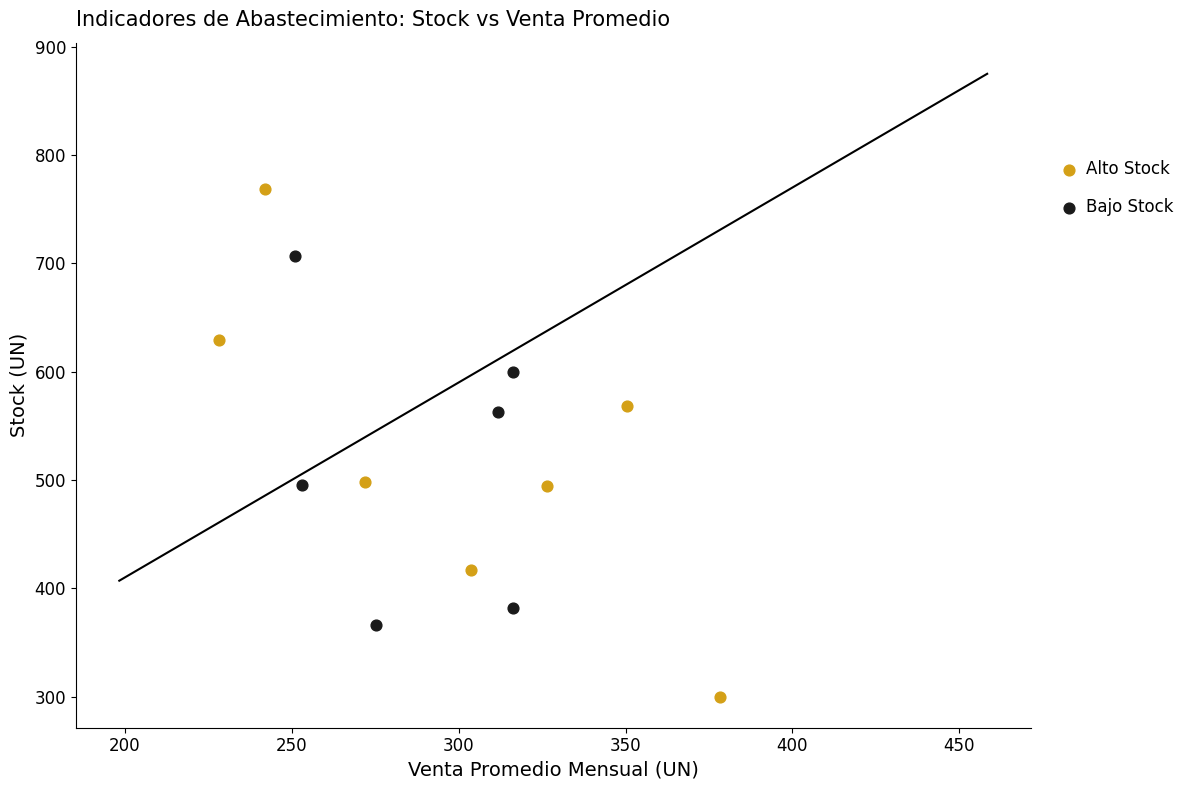

Which series contains the lowest Y value?

Alto Stock